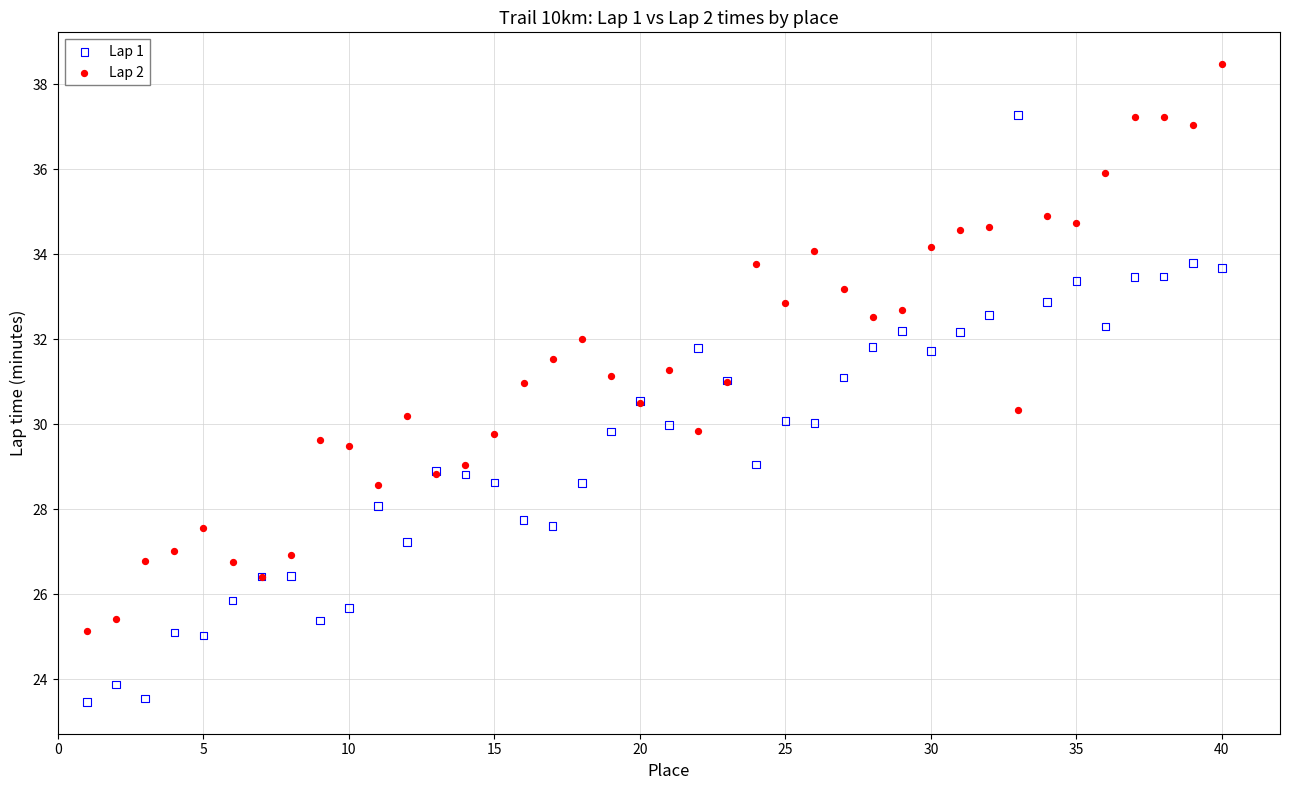

Which series reaches the minimum Y coordinate?

Lap 1